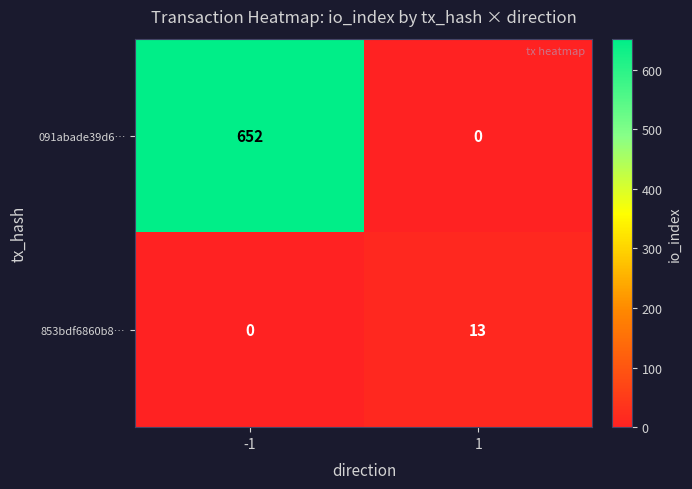

List the series in order of their overall mean, highest first.

091abade39d6…, 853bdf6860b8…